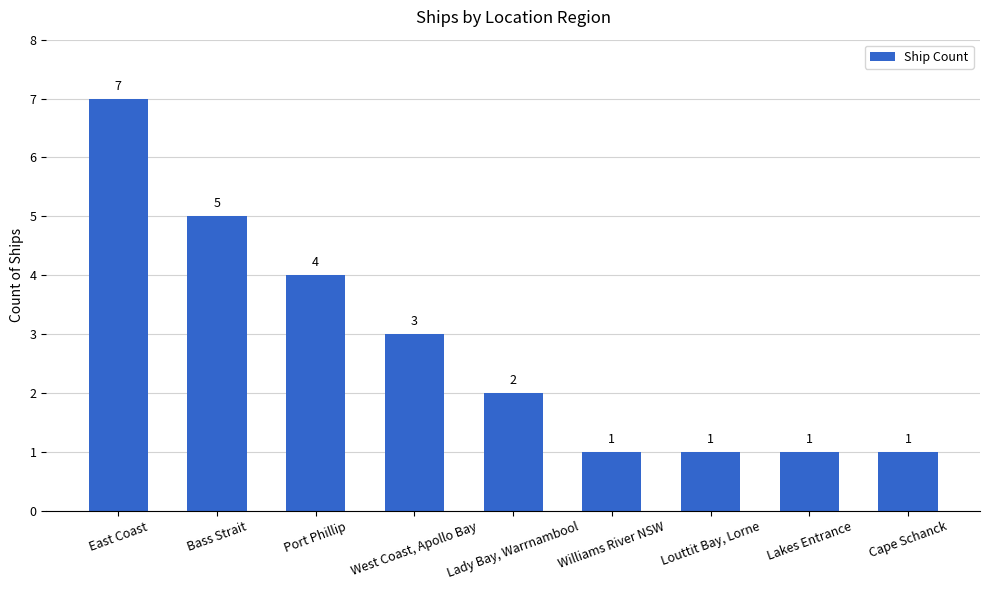

Where does the data first go above 2?

East Coast